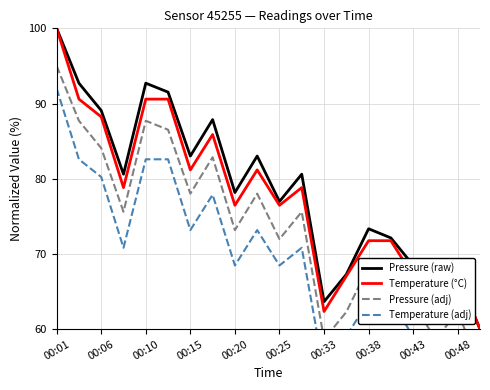

What is the maximum value shown in the chart?

100.0